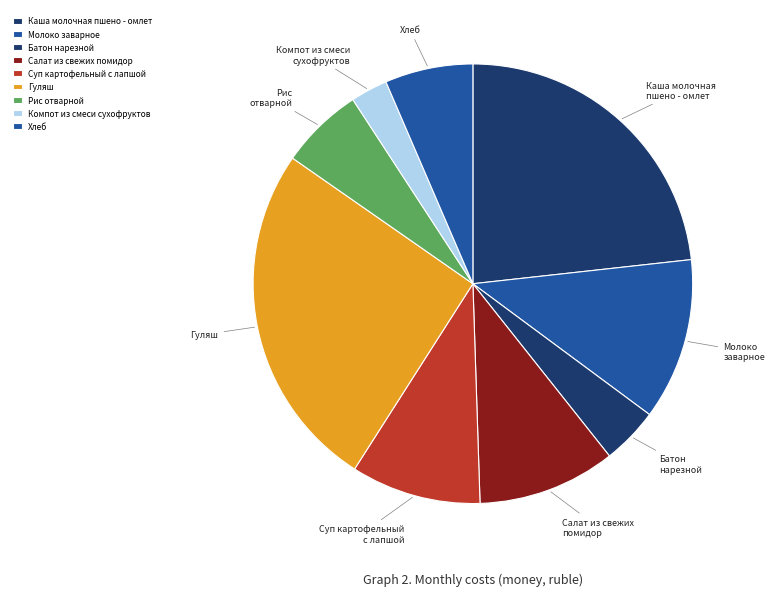

How many segments does this pie chart have?

9